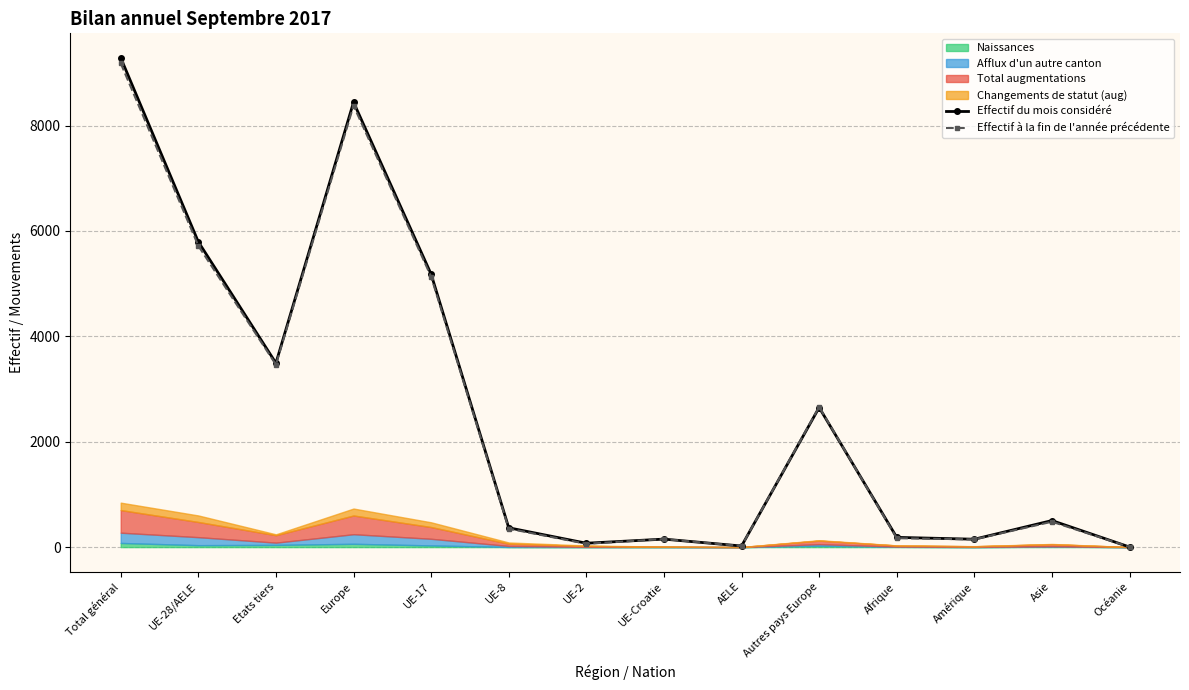

At which category does Effectif à la fin de l'année précédente reach its first local peak?

Europe